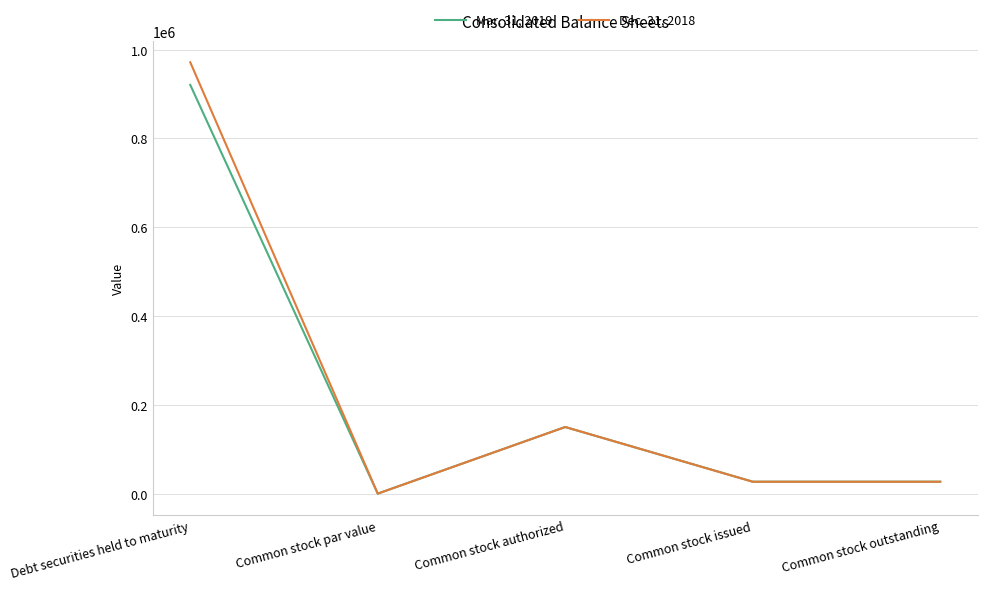

Rank the series at Common stock outstanding from lowest to highest value.

Dec. 31, 2018, Mar. 31, 2019